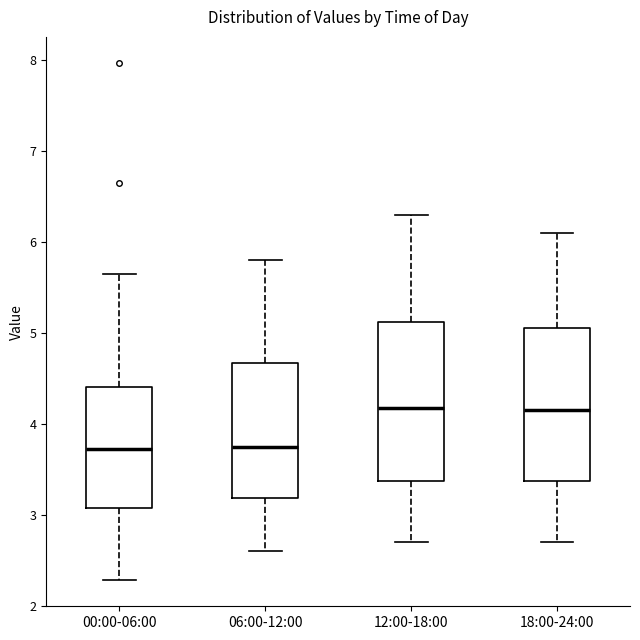

Reading left to right, transcribe this box plot: for each box, give where its median line is, the range the box spans, and where its two whiskers end, as read against the y-axis. The values are not printed on the chart, so give them approximately, as read against the axis.

00:00-06:00: median 3.7, box 3.1 to 4.4, whiskers 2.3 to 5.7
06:00-12:00: median 3.8, box 3.2 to 4.7, whiskers 2.6 to 5.8
12:00-18:00: median 4.2, box 3.4 to 5.1, whiskers 2.7 to 6.3
18:00-24:00: median 4.2, box 3.4 to 5.1, whiskers 2.7 to 6.1